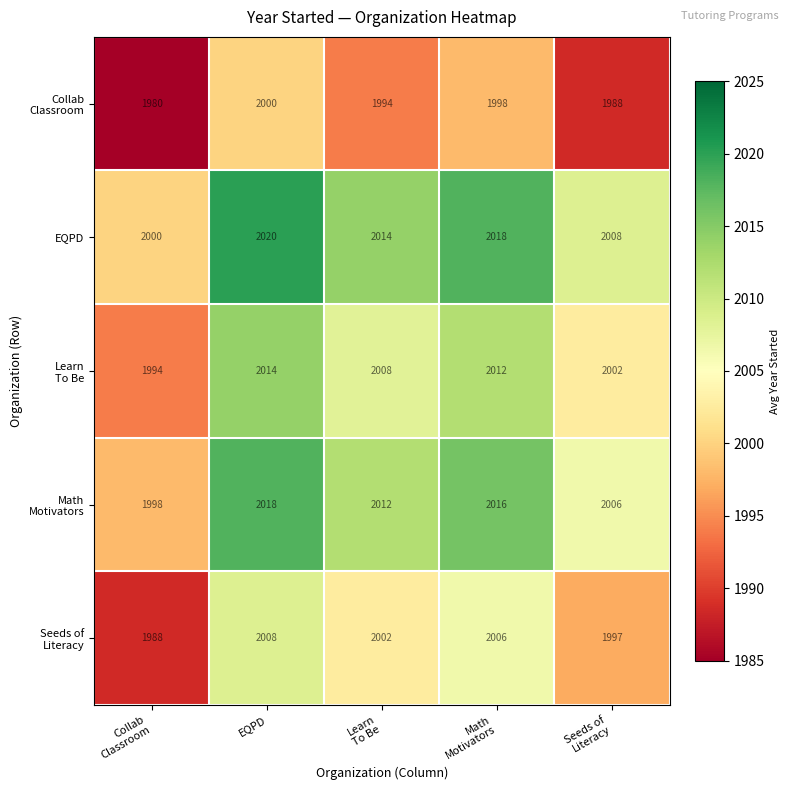

What is the difference between the maximum and minimum values in the EQPD series?

20